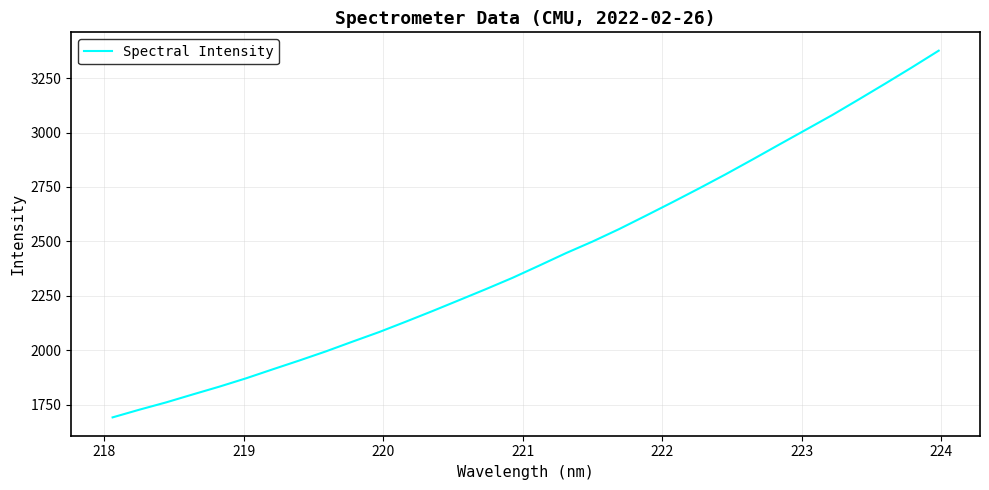

How many lines are shown in the chart?

1